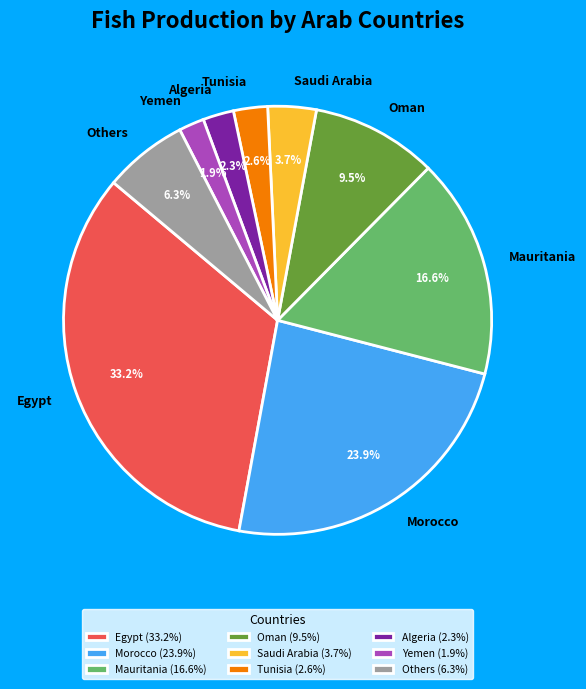

Is Algeria the majority of the pie?

No